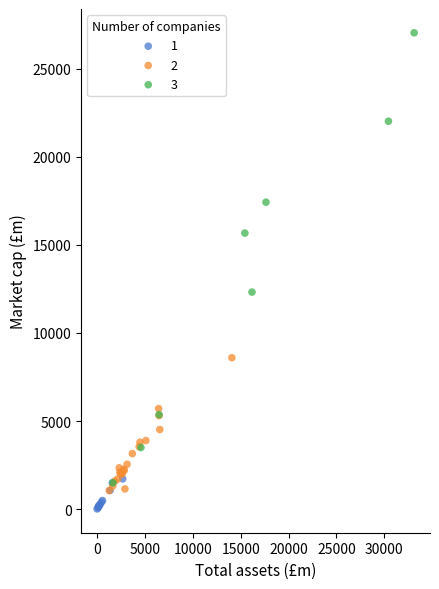

Which series contains the highest Y value?

3